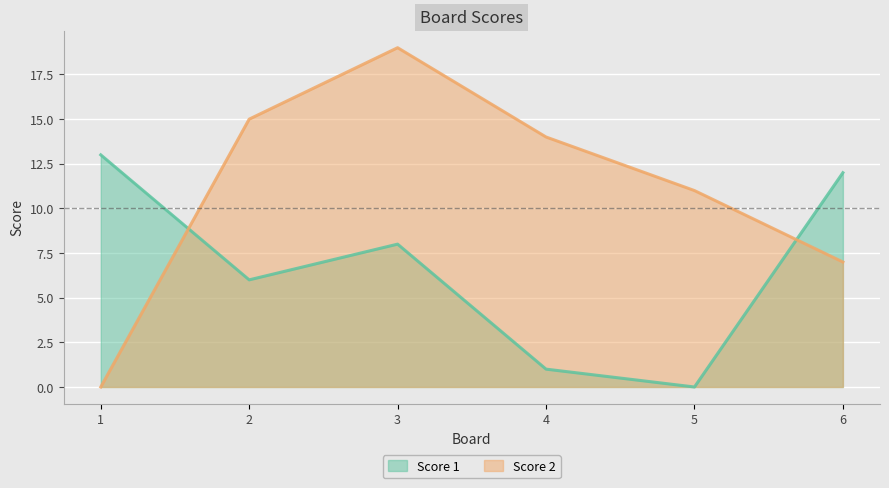

At which category does Score 1 reach its first local valley?

2